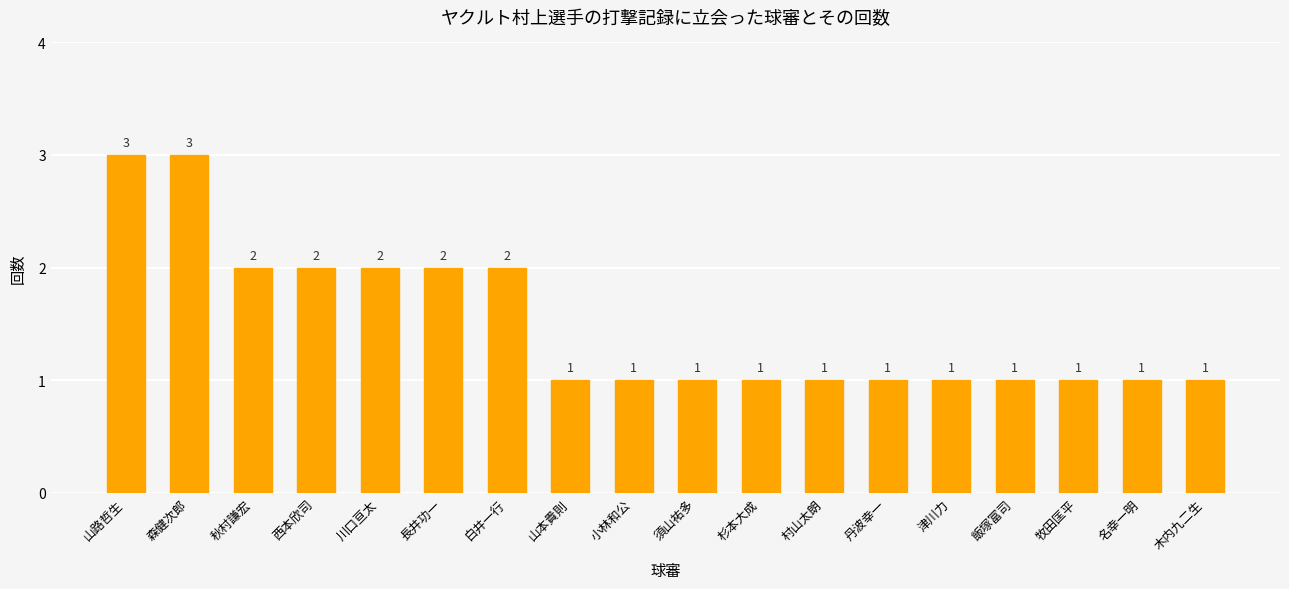

What is the value of the 3rd bar from the left?

2